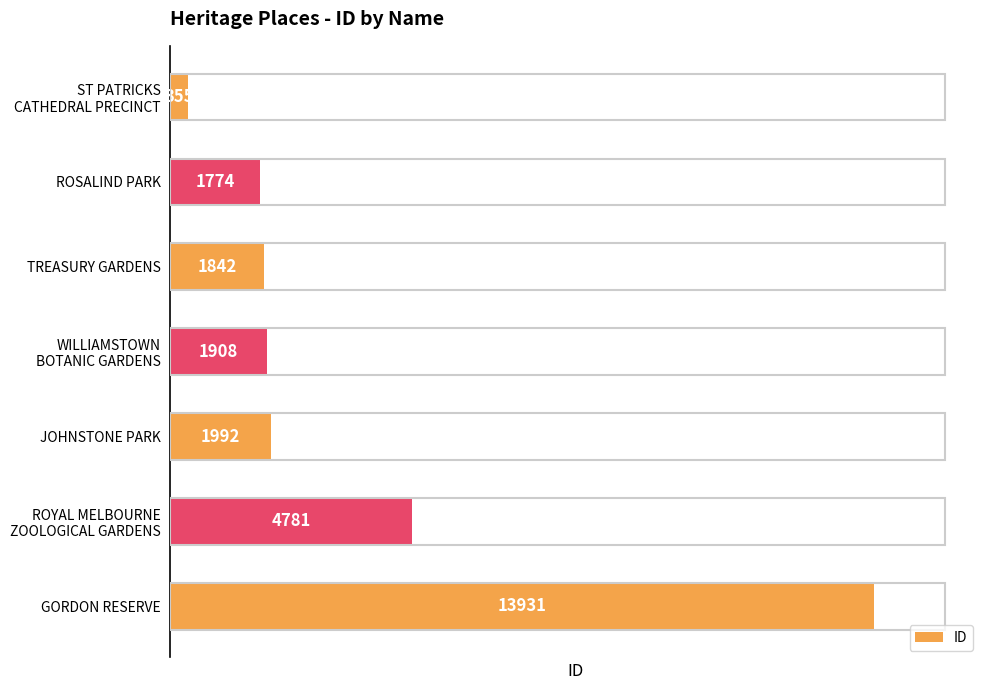

The value at GORDON RESERVE is 13931. True or false?

True